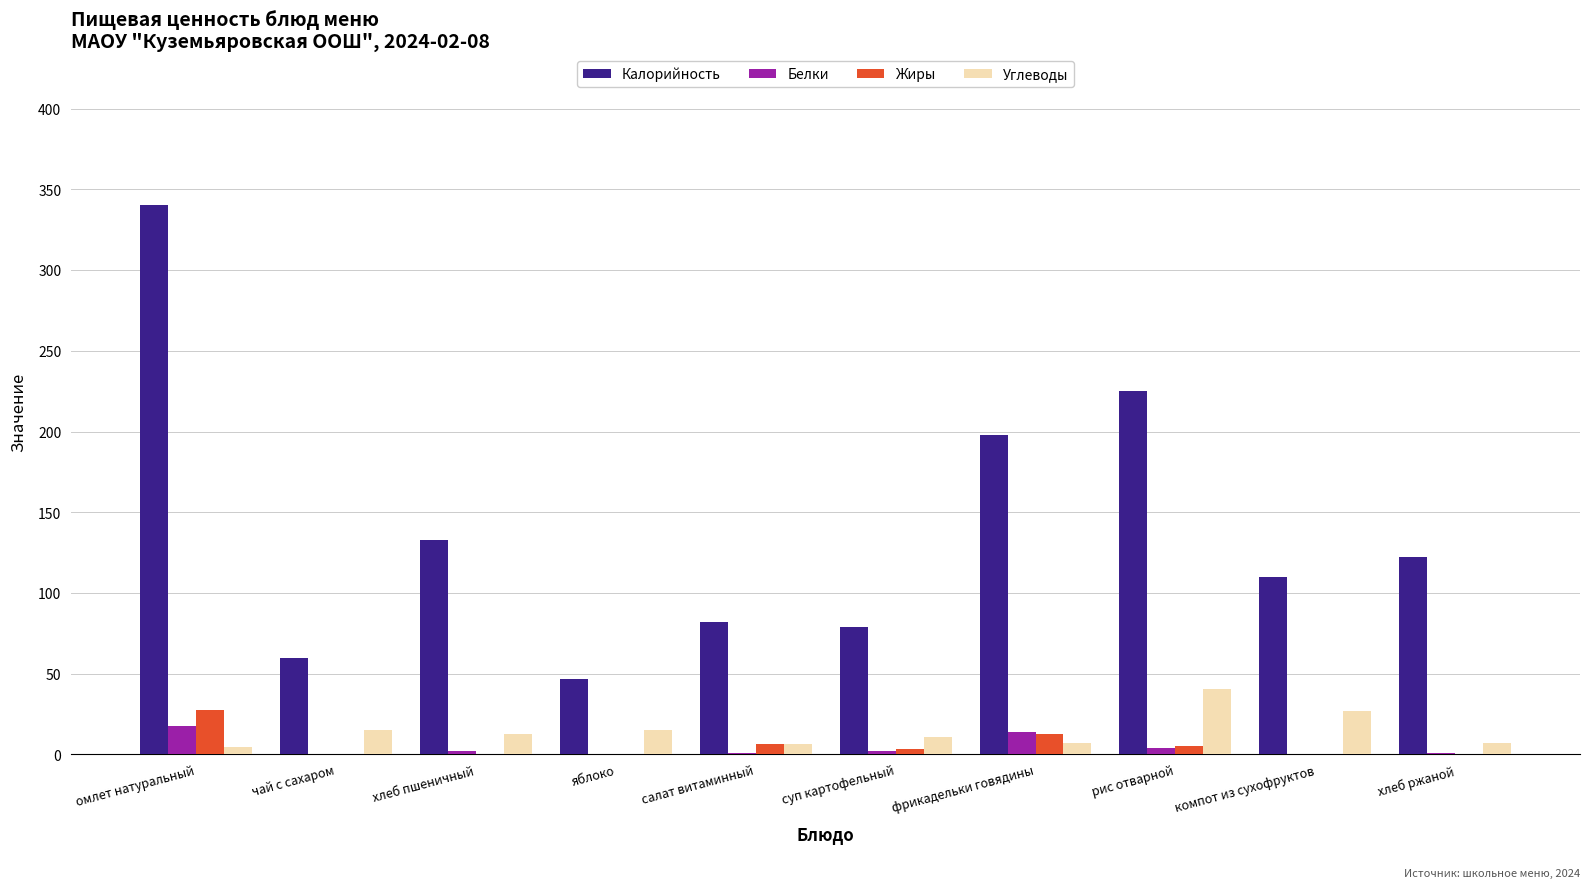

Are the bars grouped side by side (vs. stacked)?

Yes